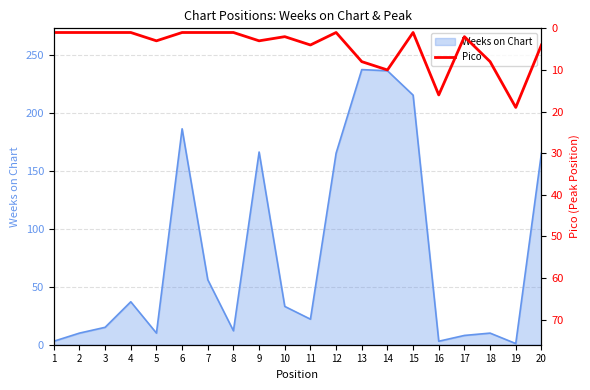

How many interior local peaks (higher than both neighbors) does the data have?

6